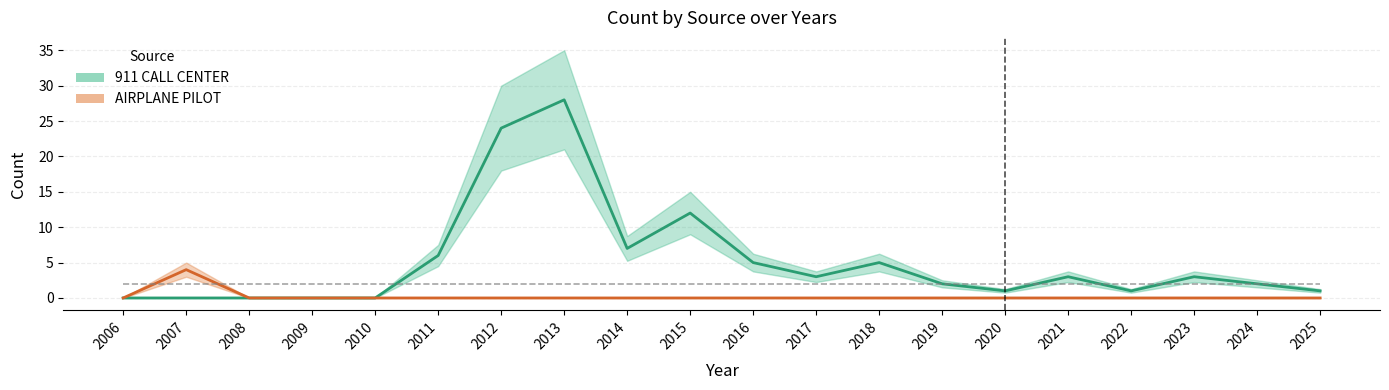

In 911 CALL CENTER, how many points are higher than both neighbors (excluding endpoints)?

5